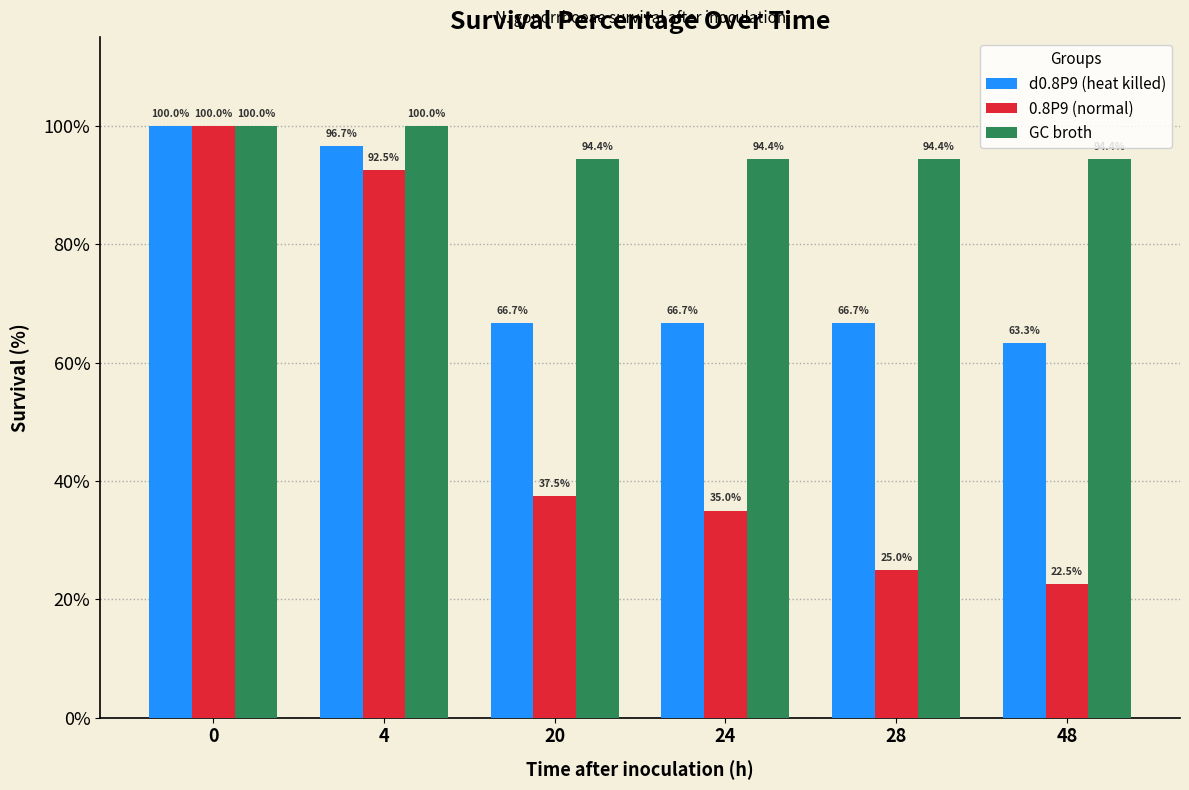

What is the average value of the GC broth series?

96.3